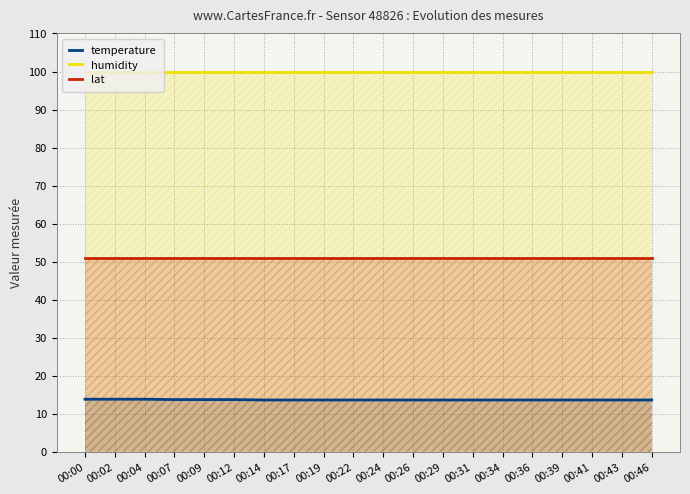

Rank the series at 00:24 from lowest to highest value.

temperature, lat, humidity